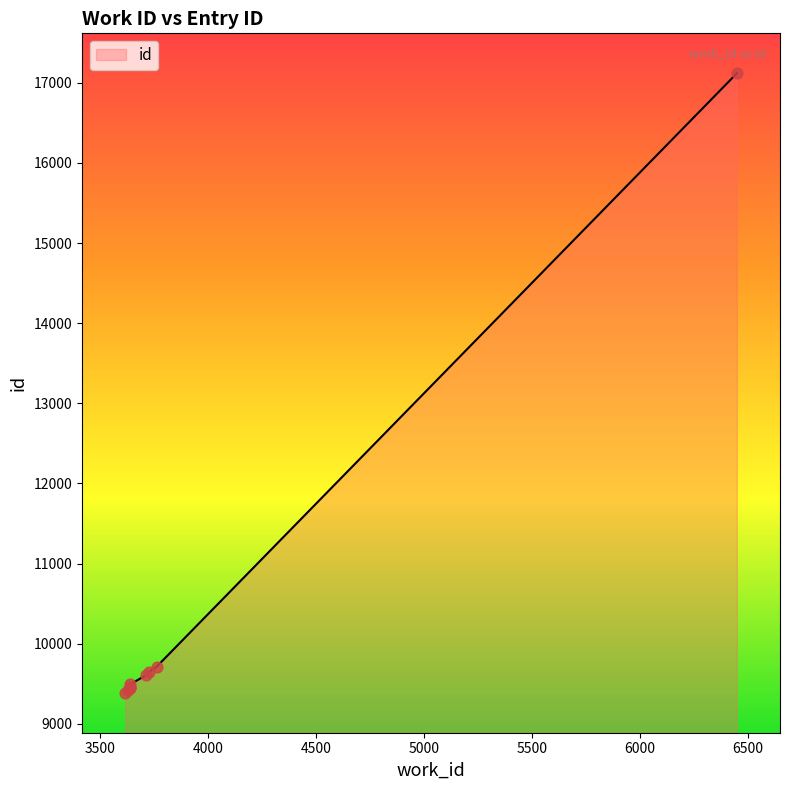

What is the change in value from 3616 to 3725?

+255